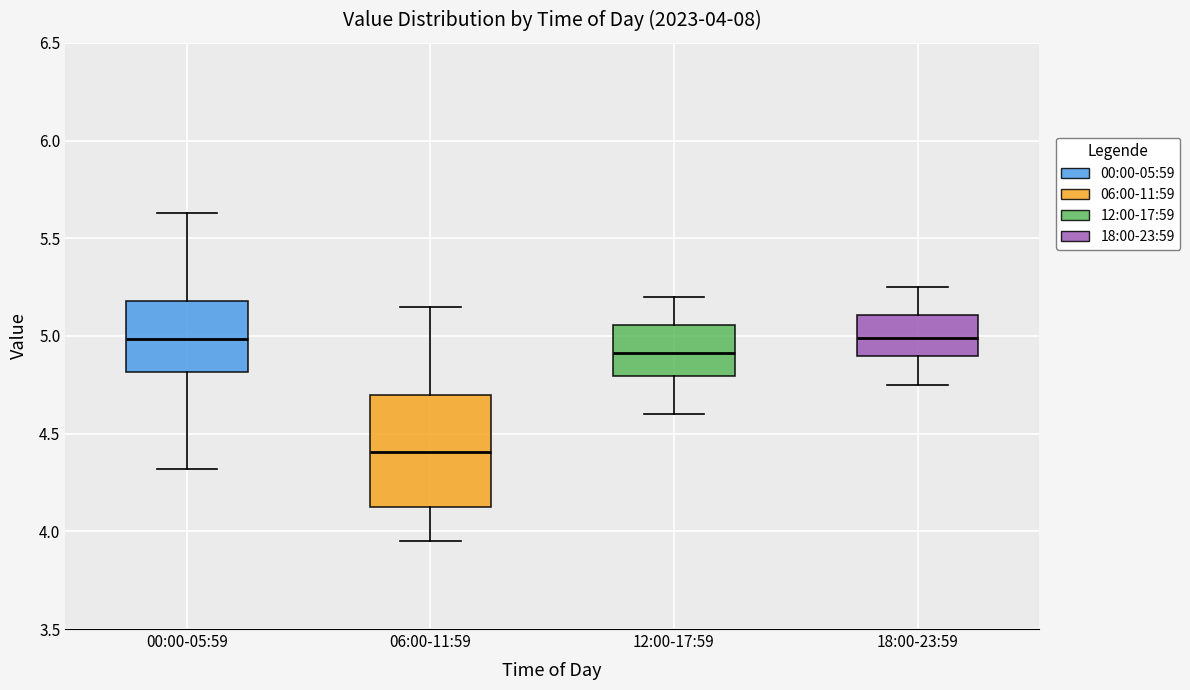

Which box is the tallest, from its lower edge to its upper edge?

06:00-11:59